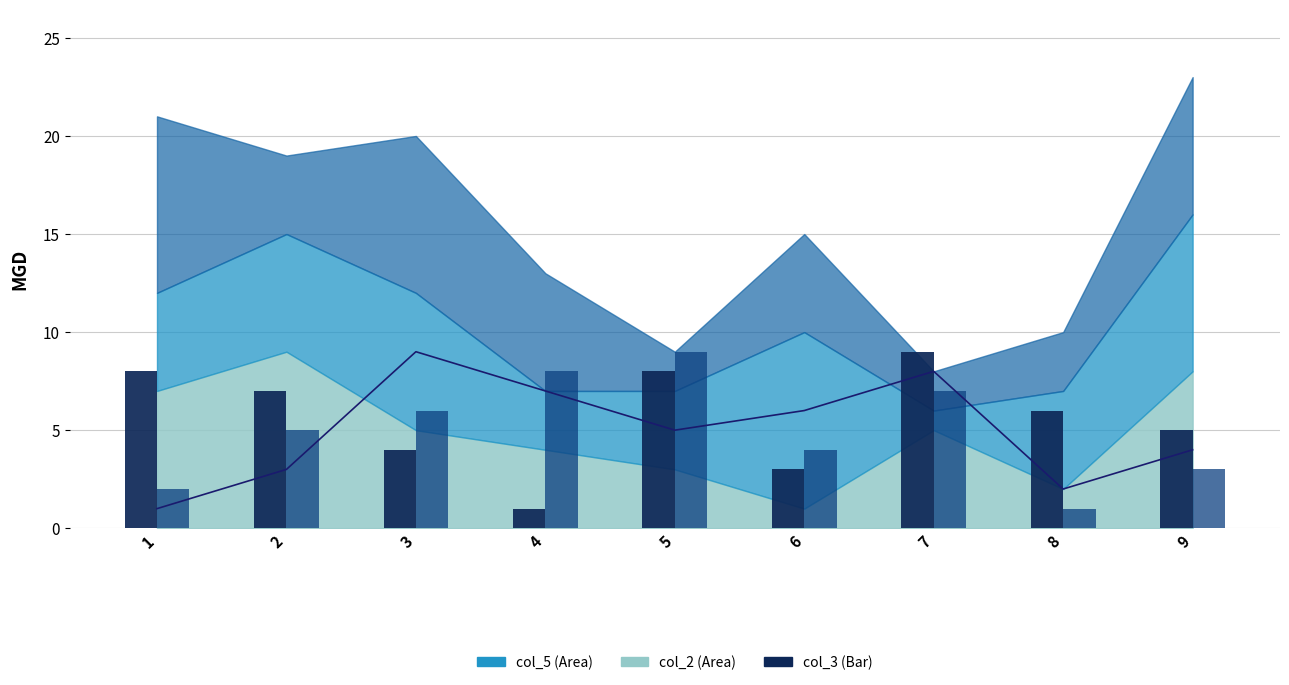

What is the spread (max minus min) of values at 1?

7